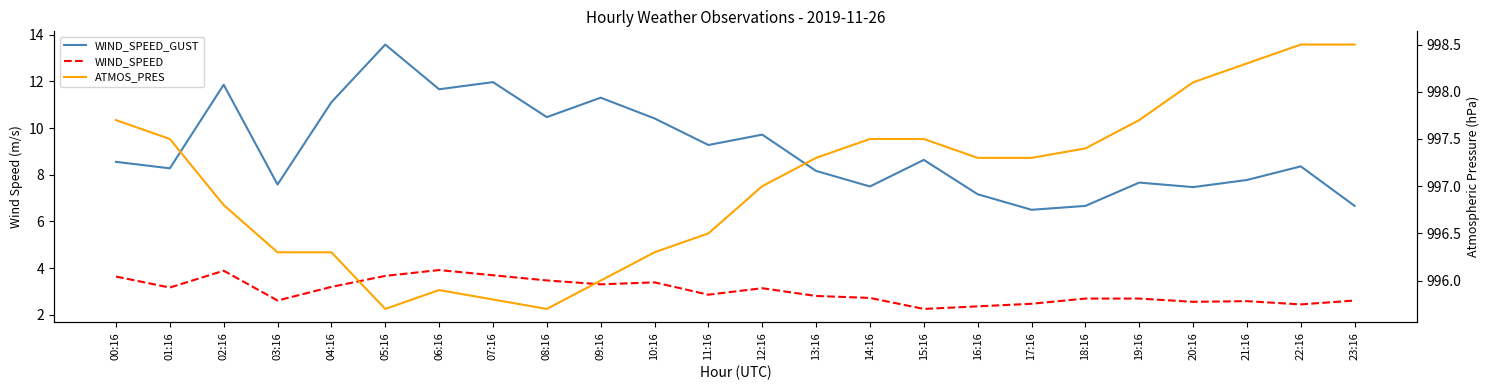

What is the total value across all series at 14:16?

1007.7